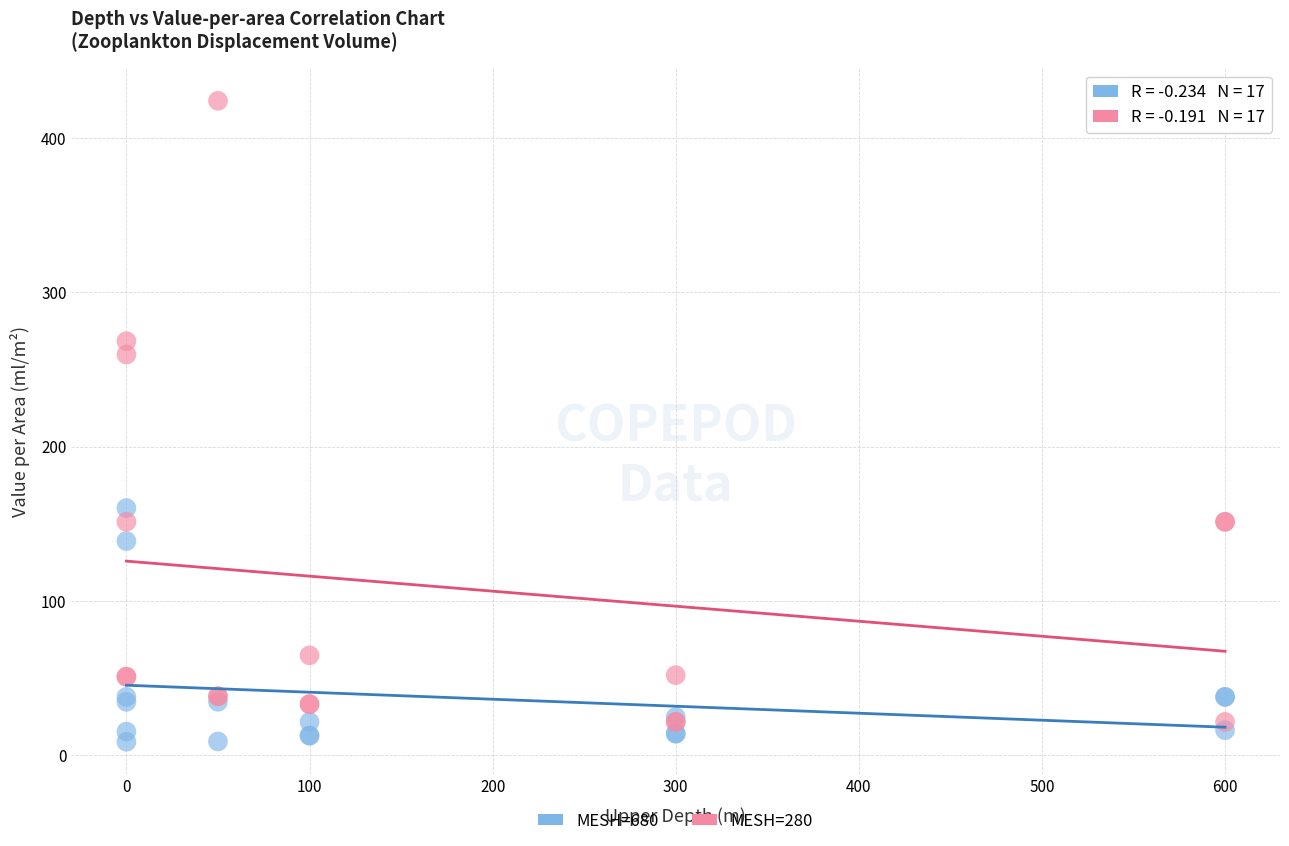

What are all the series names shown in the legend?

MESH=680, MESH=280